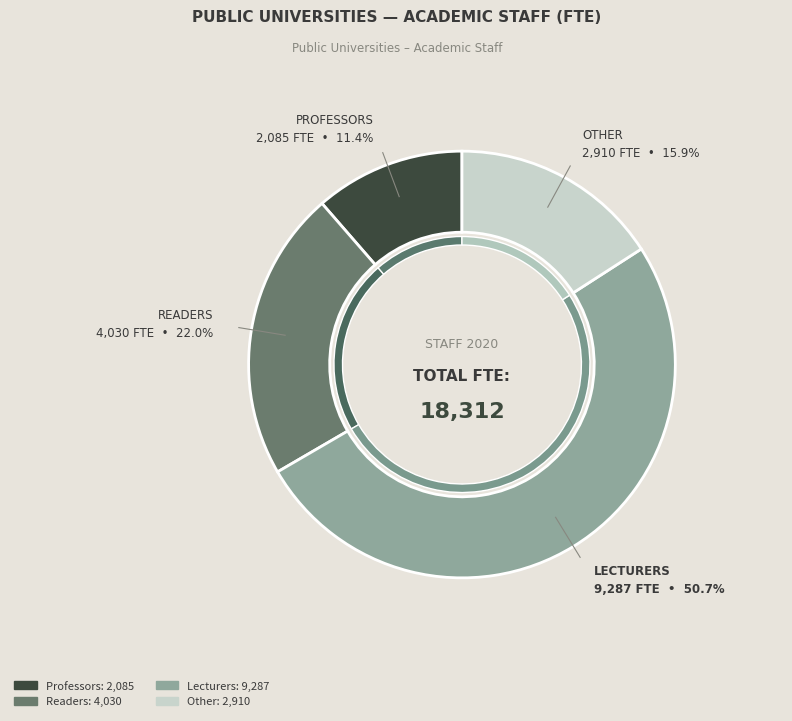

True or false: Other accounts for 16% of the total.

True